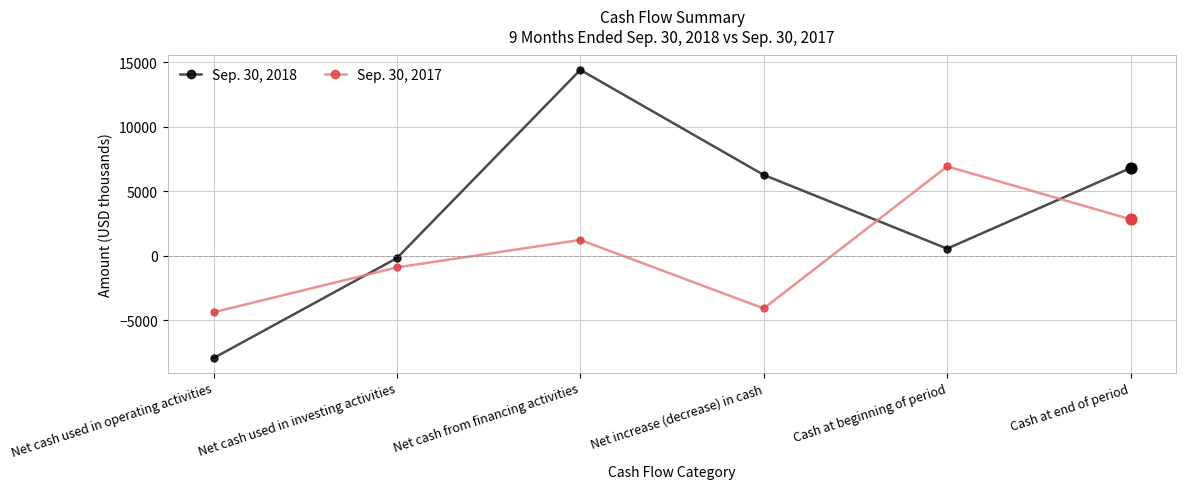

What are all the series names shown in the legend?

Sep. 30, 2018, Sep. 30, 2017